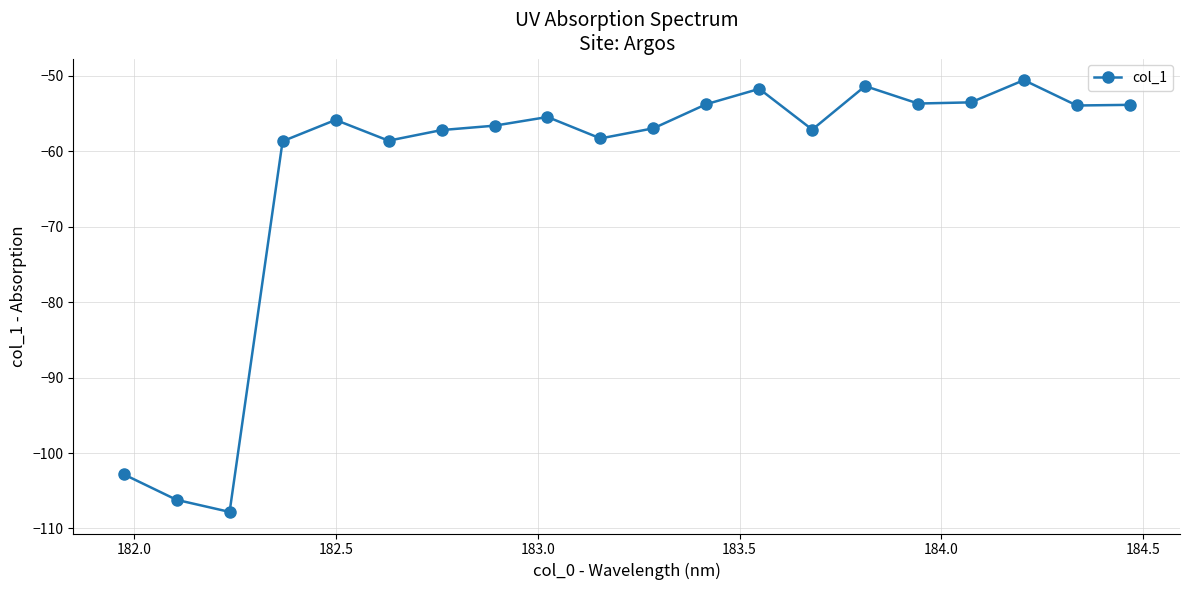

True or false: the data has more than 0 interior local peaks.

True